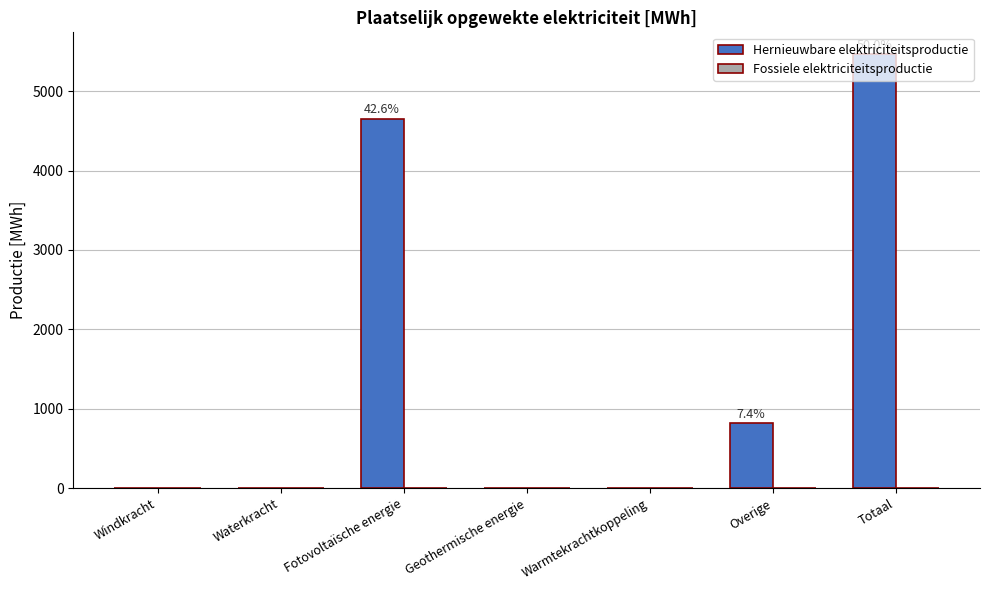

Between Overige and Geothermische energie, which is larger?

Overige